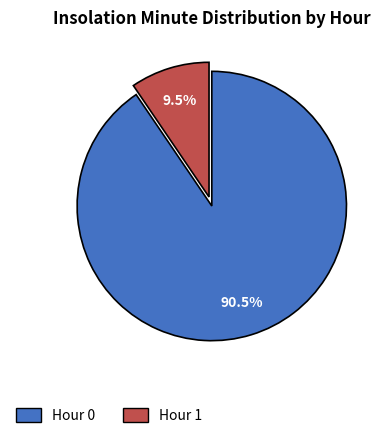

Which slice is the smallest?

Hour 1